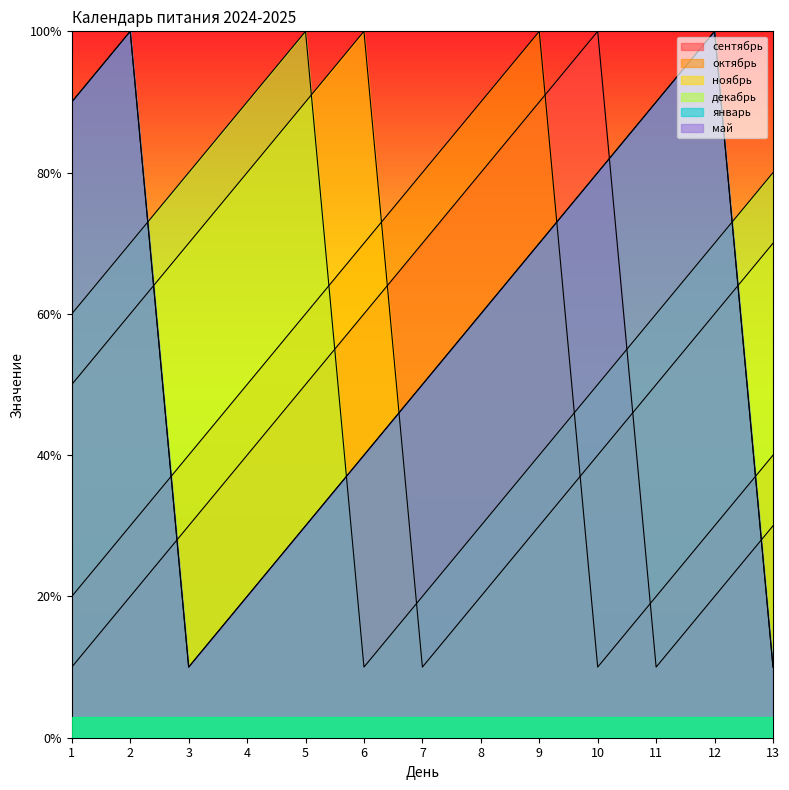

Between which two adjacent categories do январь and декабрь first intersect?

2 and 3